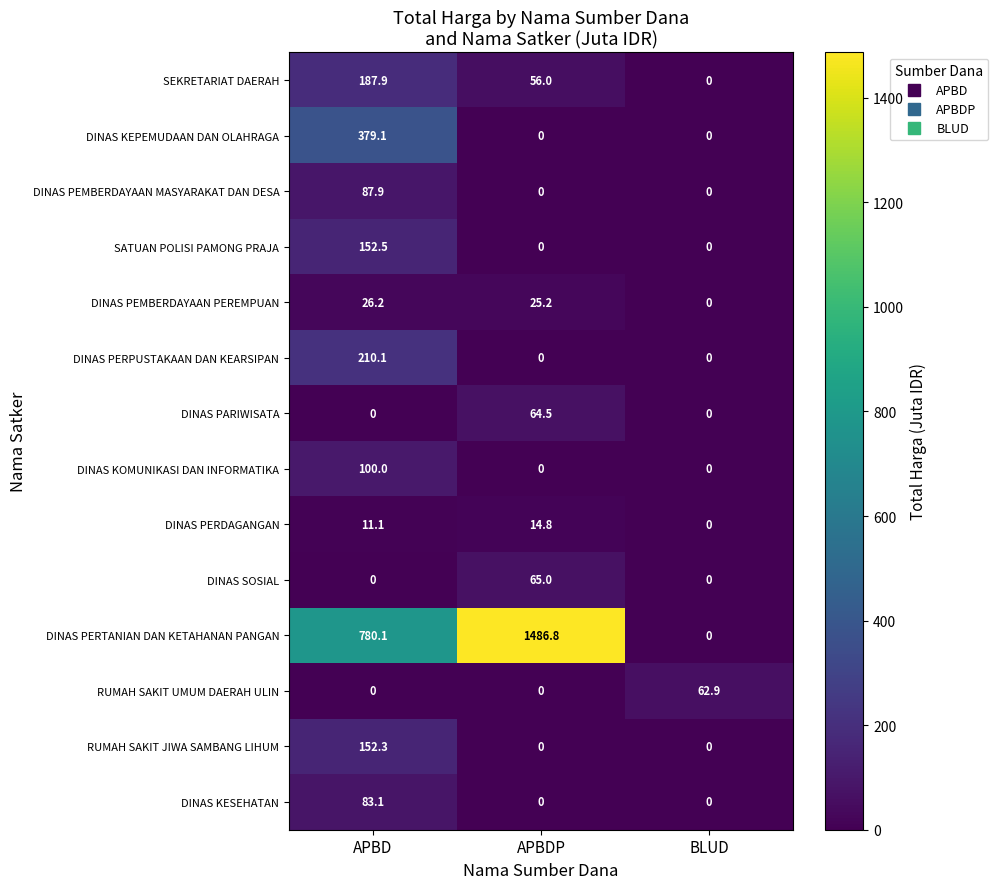

What is the sum of the DINAS PEMBERDAYAAN PEREMPUAN values at BLUD and APBDP?

25.2